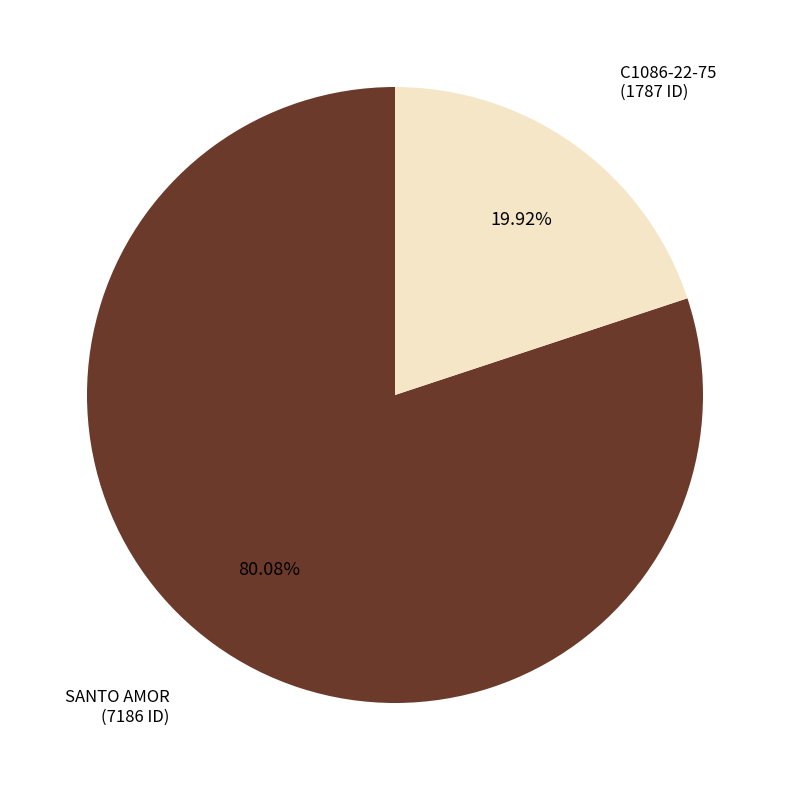

Does any single category account for the majority?

Yes